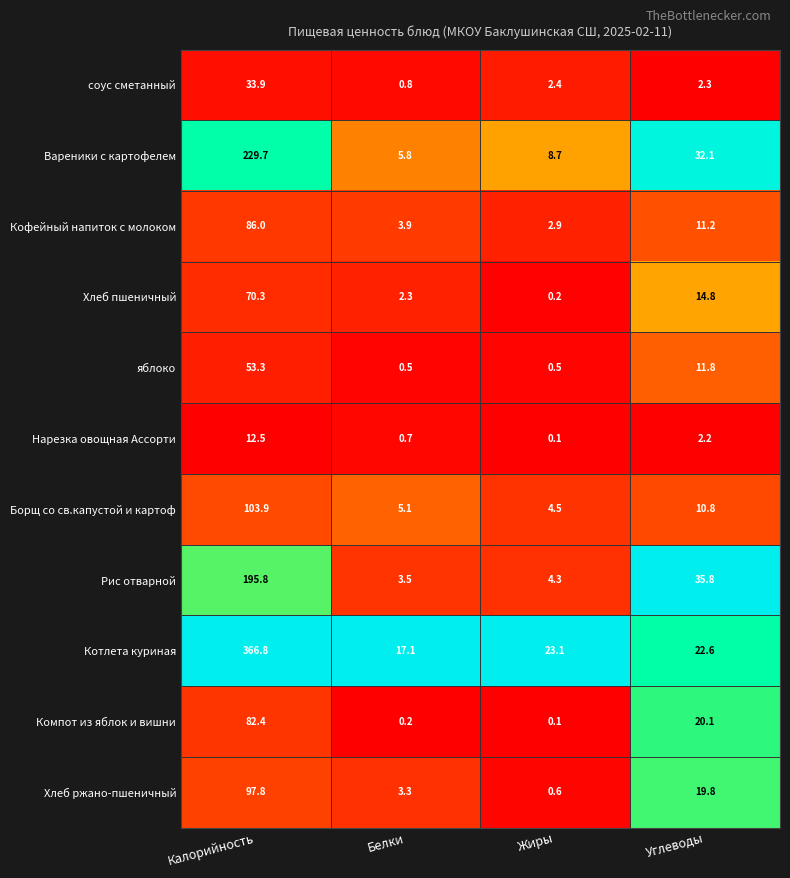

Where does the соус сметанный series first go above 2?

Калорийность